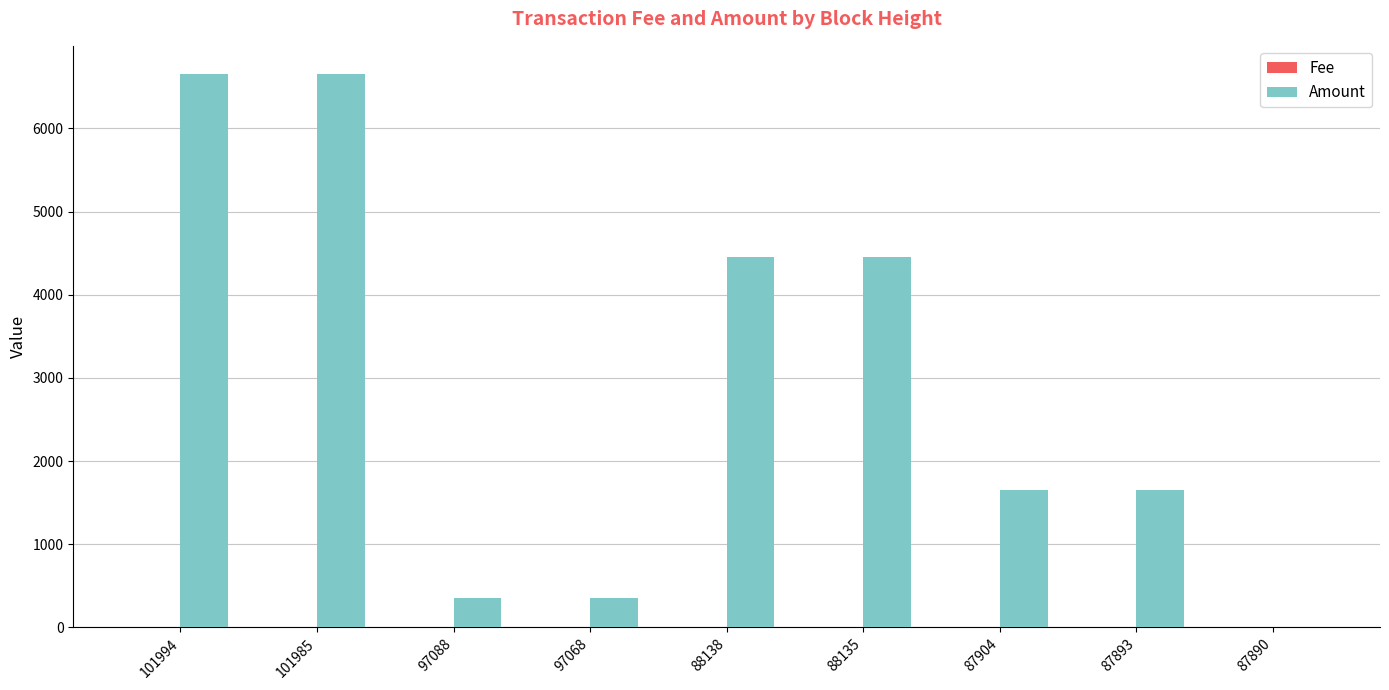

Which series has the largest total across all categories?

Amount